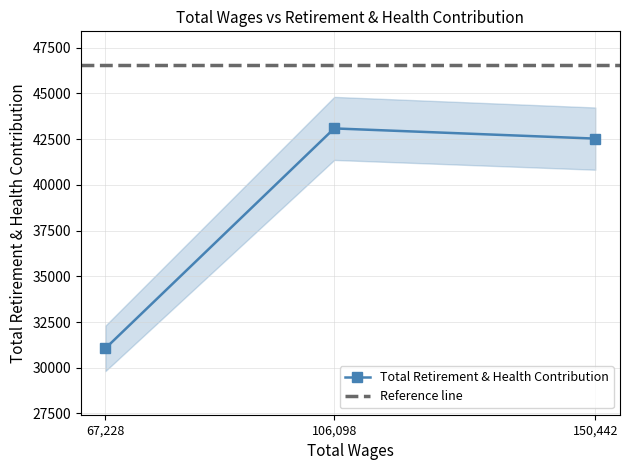

What is the ratio of the value at 106098.0 to the value at 67228.0?

1.4